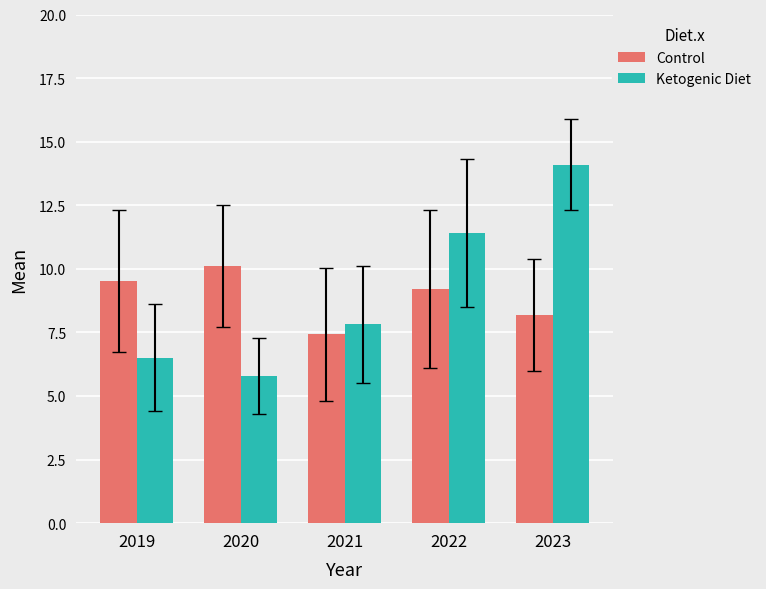

The Ketogenic Diet series shows 3.4 at 2020. True or false?

False